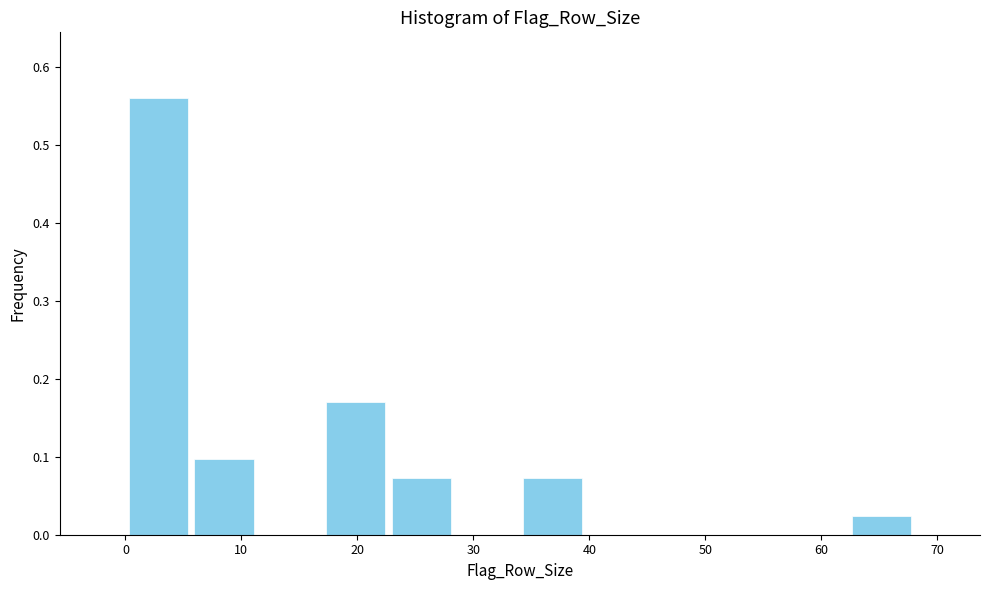

Reading left to right, list every bar in this chart as the range it spans on the x-axis followed by its height. Neither the bar edges nor the heights are printed on the chart, so give them approximately, as read against the axes.

0 to 6: 0.56
6 to 11: 0.10
11 to 17: 0
17 to 23: 0.17
23 to 28: 0.07
28 to 34: 0
34 to 40: 0.07
40 to 45: 0
45 to 51: 0
51 to 57: 0
57 to 62: 0
62 to 68: 0.02